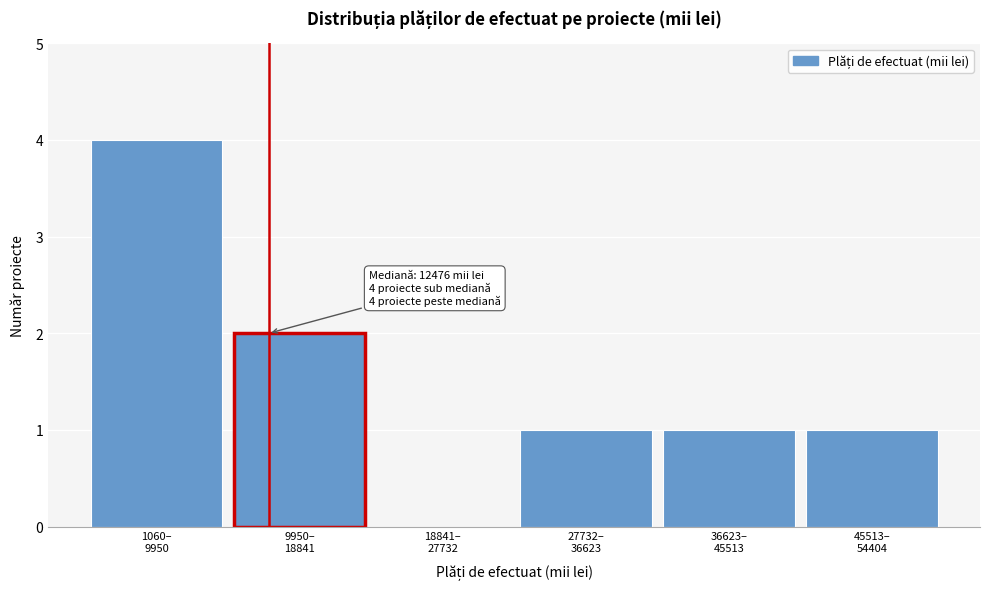

What is the sum of all values?

9